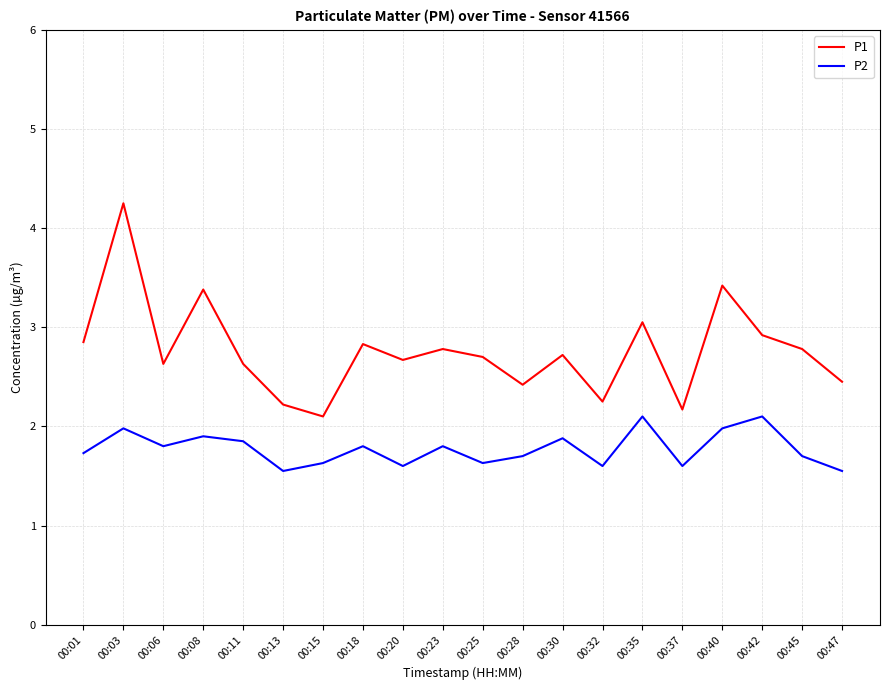

What is the difference between the maximum and minimum values in the P2 series?

0.6